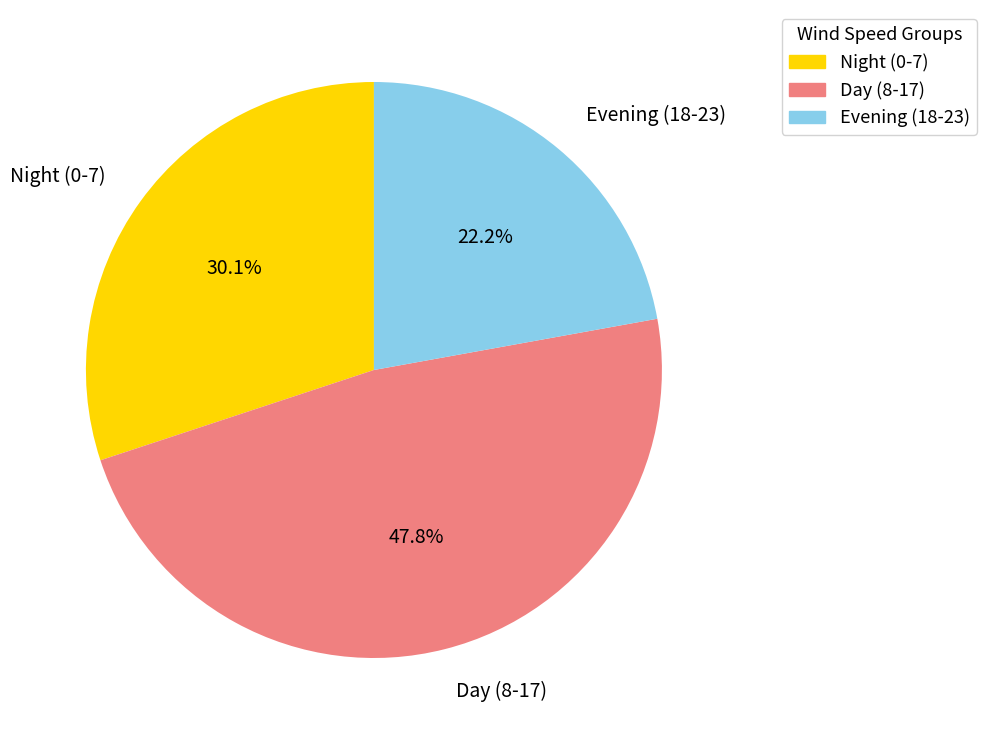

Does any single category account for the majority?

No